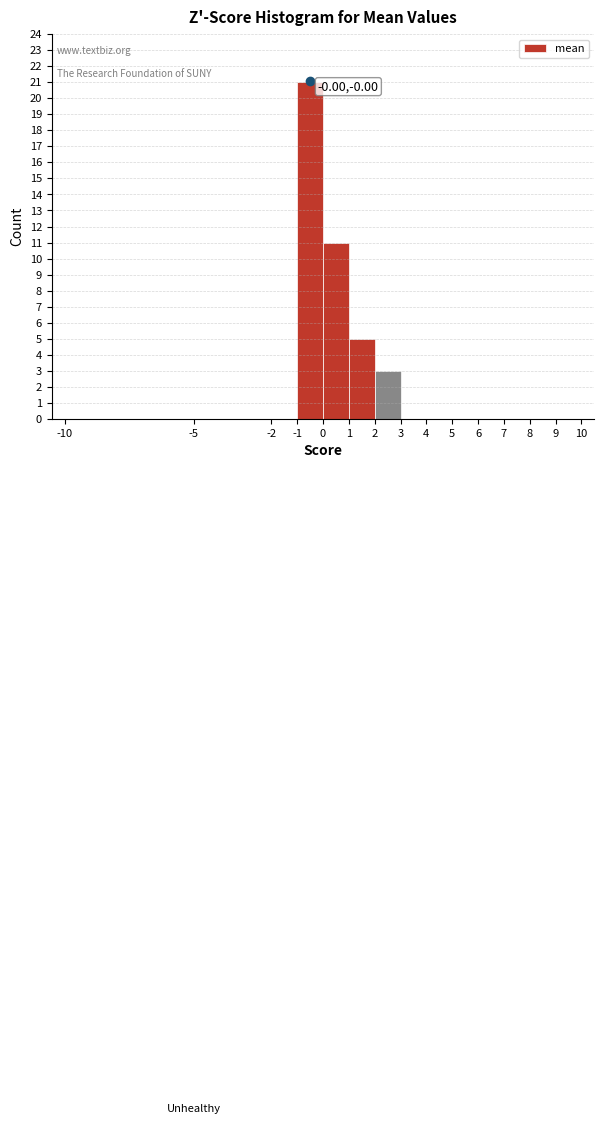

Which range on the x-axis has the tallest bar?

-1 to 0